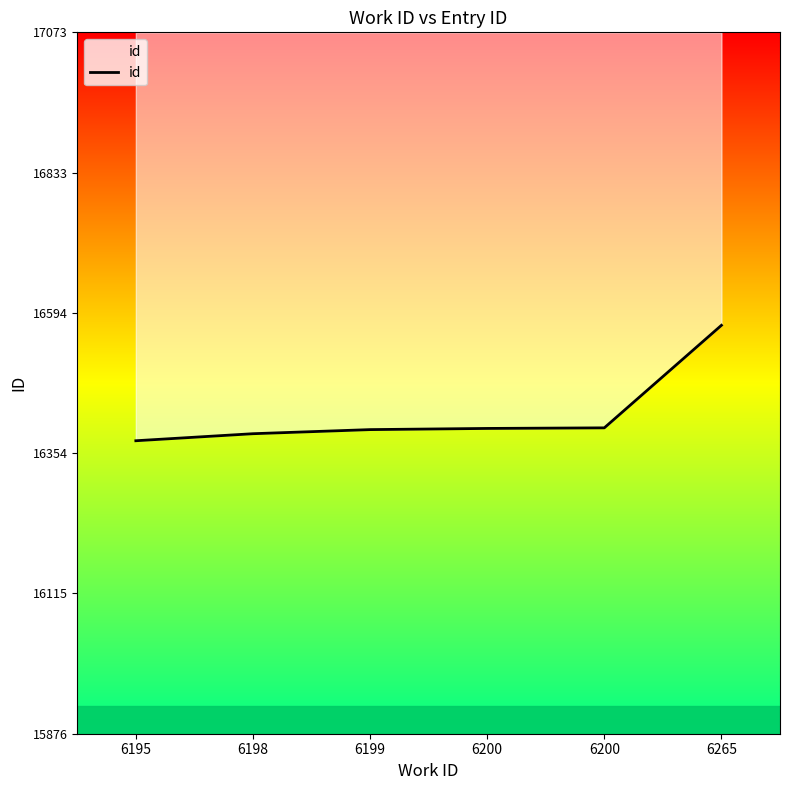

True or false: the data has more than 0 interior local peaks.

False